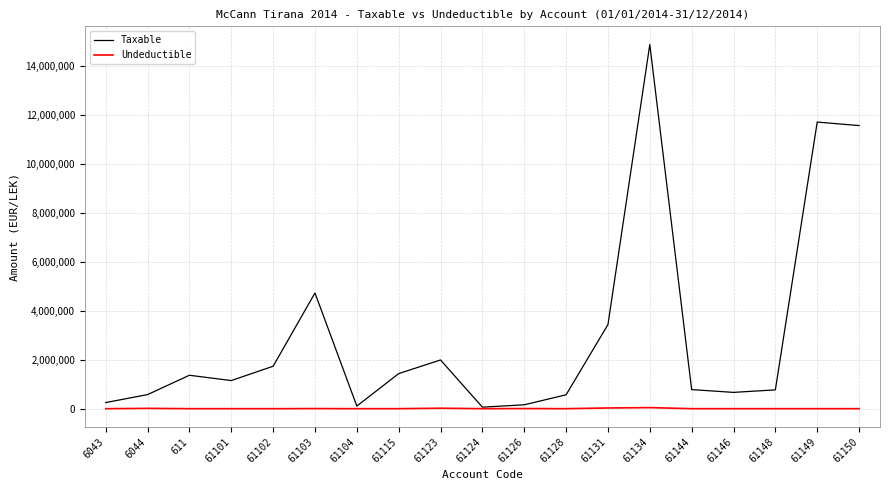

At which category does Taxable reach its first local peak?

611